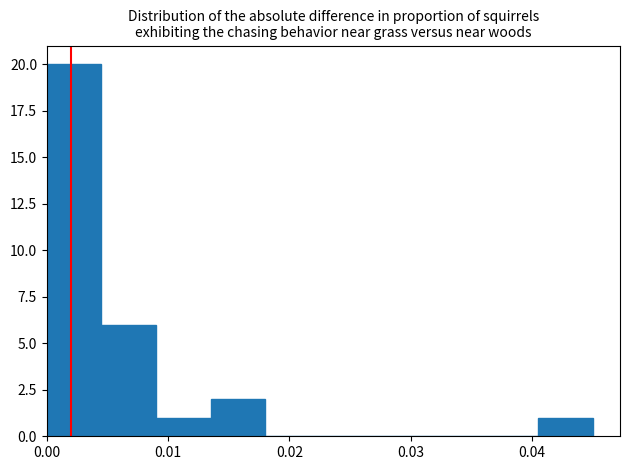

Which range on the x-axis has the tallest bar?

0.000 to 0.005